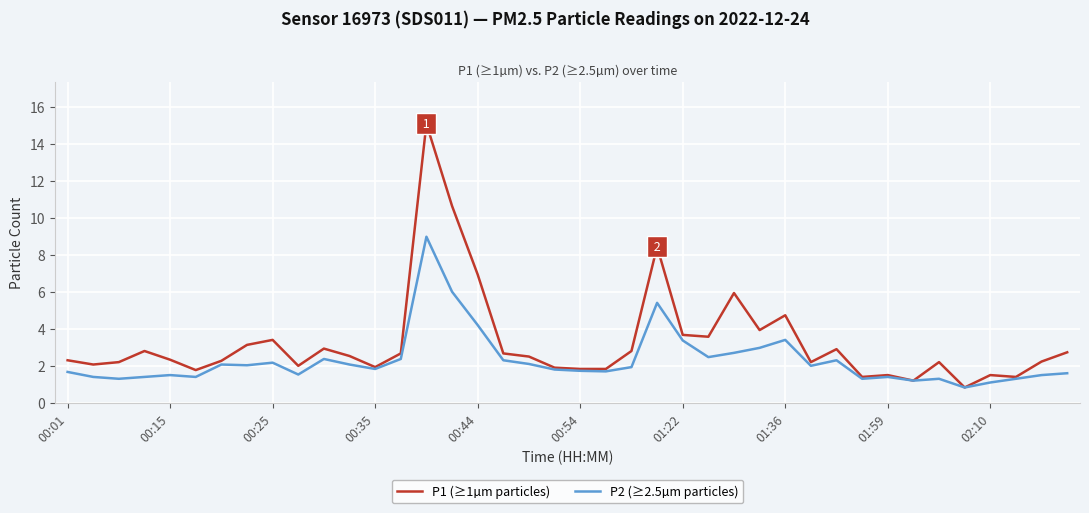

Which series has the largest range (max minus min)?

P1 (≥1µm particles)